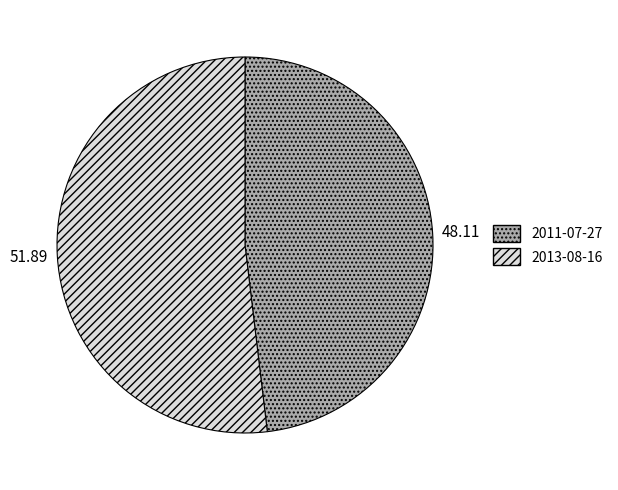

Which slice is the smallest?

2011-07-27